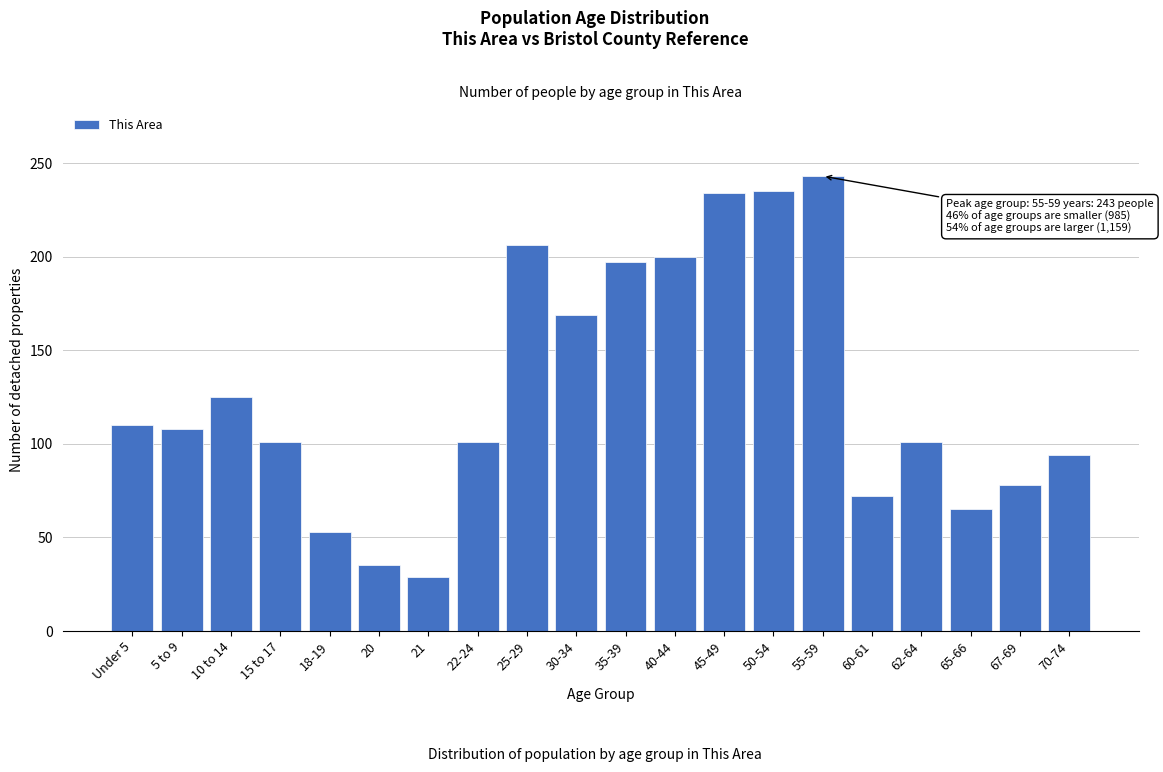

What is the maximum value shown in the chart?

243